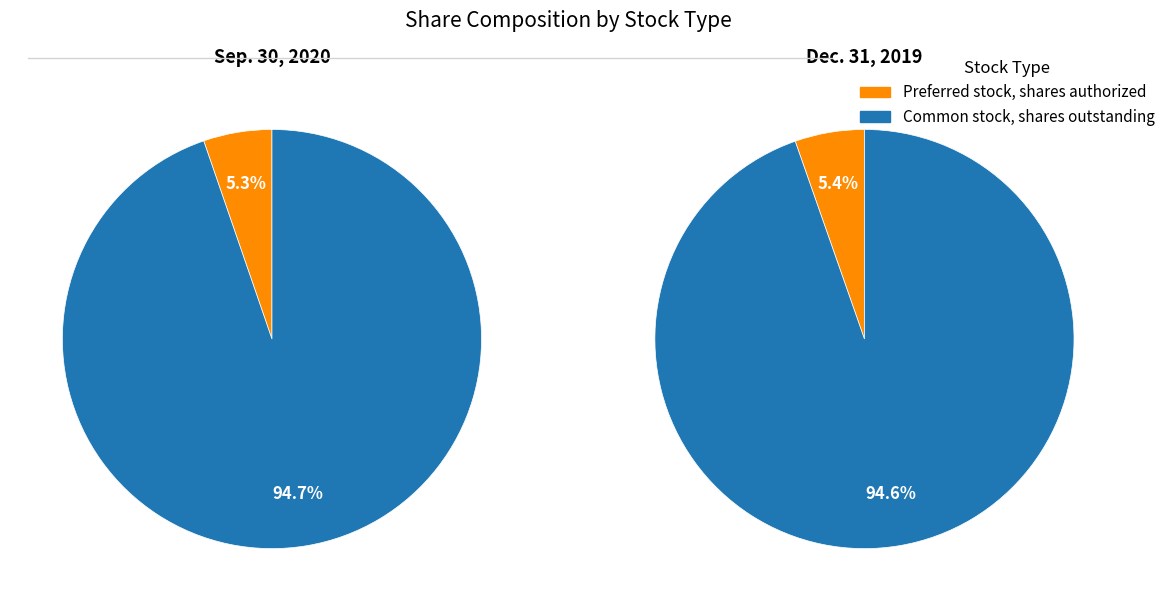

How many slices are in this pie chart?

2